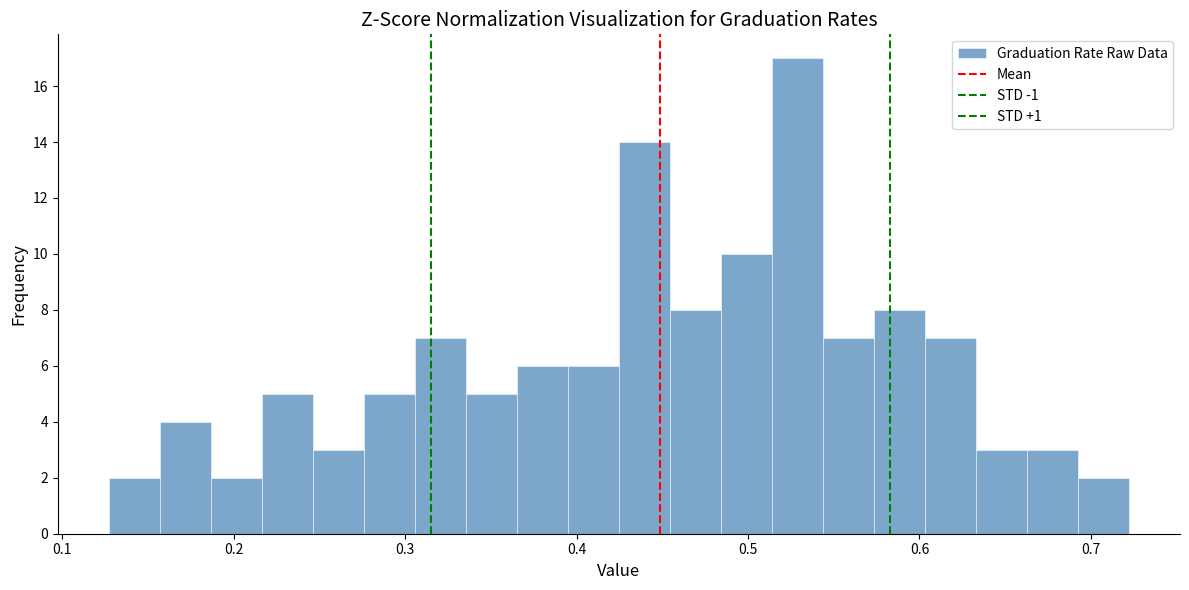

Read against the x-axis, roughly where is the centre of the tallest bar?

0.53